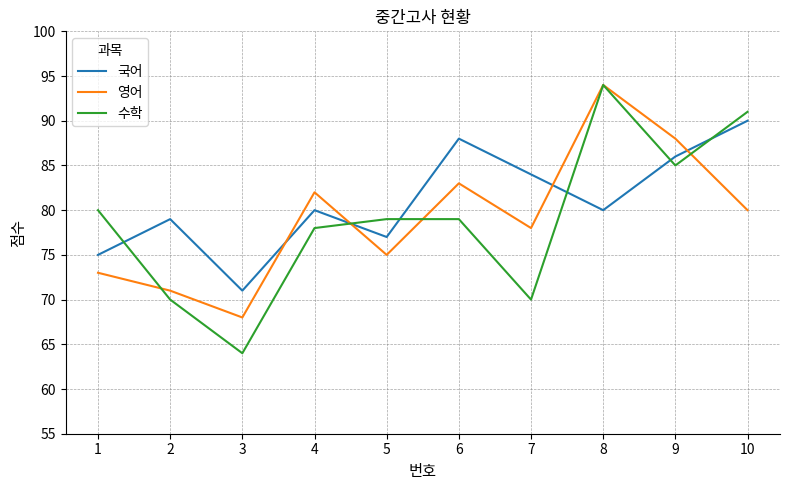

Reading left to right, transcribe all the data shown in this chart.

국어: 75	79	71	80	77	88	84	80	86	90
영어: 73	71	68	82	75	83	78	94	88	80
수학: 80	70	64	78	79	79	70	94	85	91